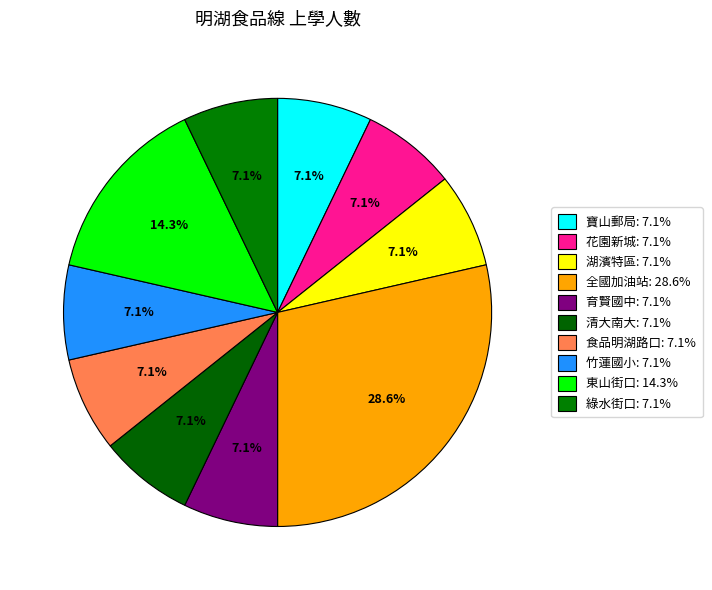

To the nearest percent, what is the average slice percentage?

10%